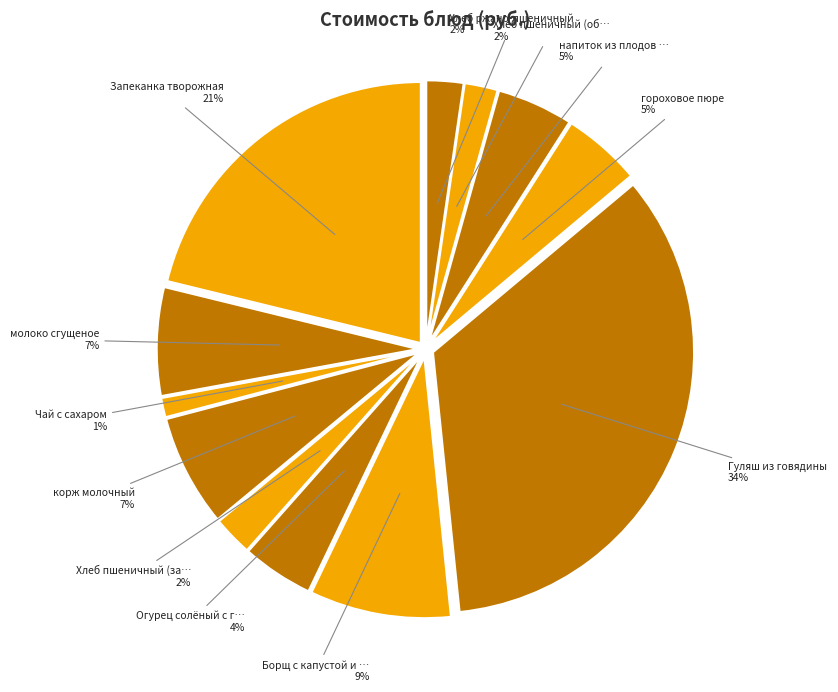

Which has a higher value, Борщ с капустой и говядиной or Хлеб пшеничный (завтрак)?

Борщ с капустой и говядиной